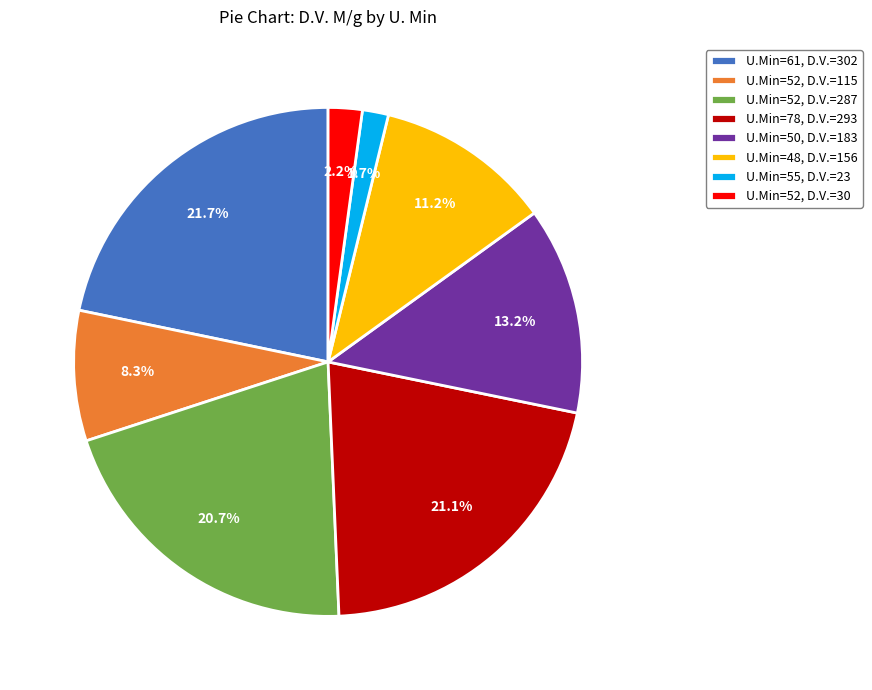

What is the smallest slice in the pie chart?

U.Min=55, D.V.=23